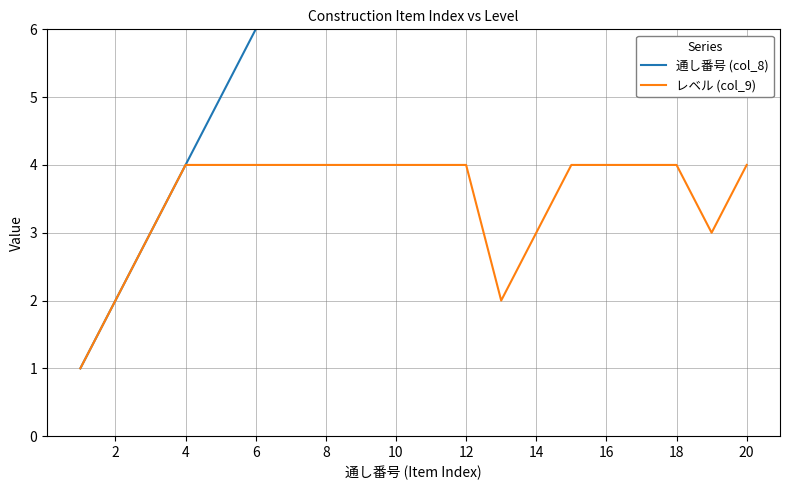

How many lines are shown in the chart?

2